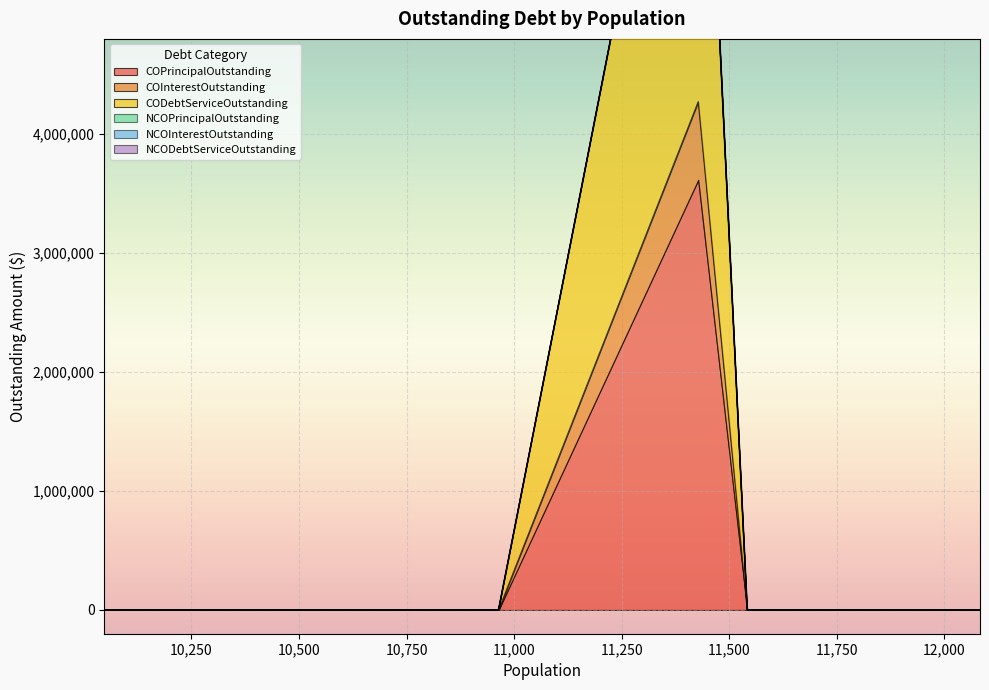

The value of COInterestOutstanding at 12083 is 0.0. True or false?

True